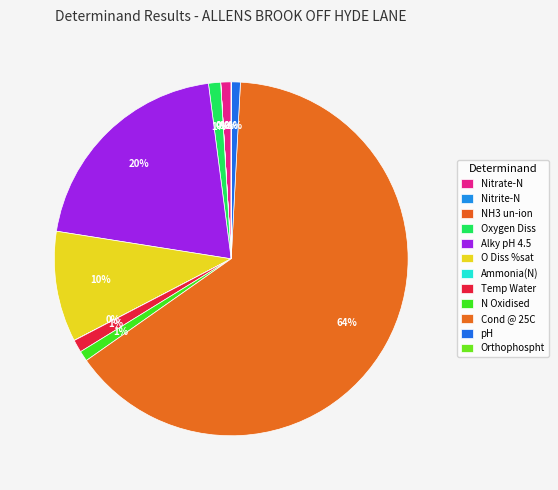

To the nearest percent, what is the average slice percentage?

8%